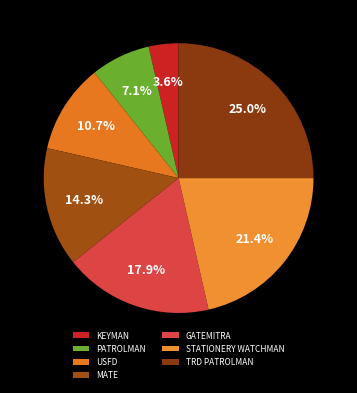

Does PATROLMAN account for over 50% of the chart?

No